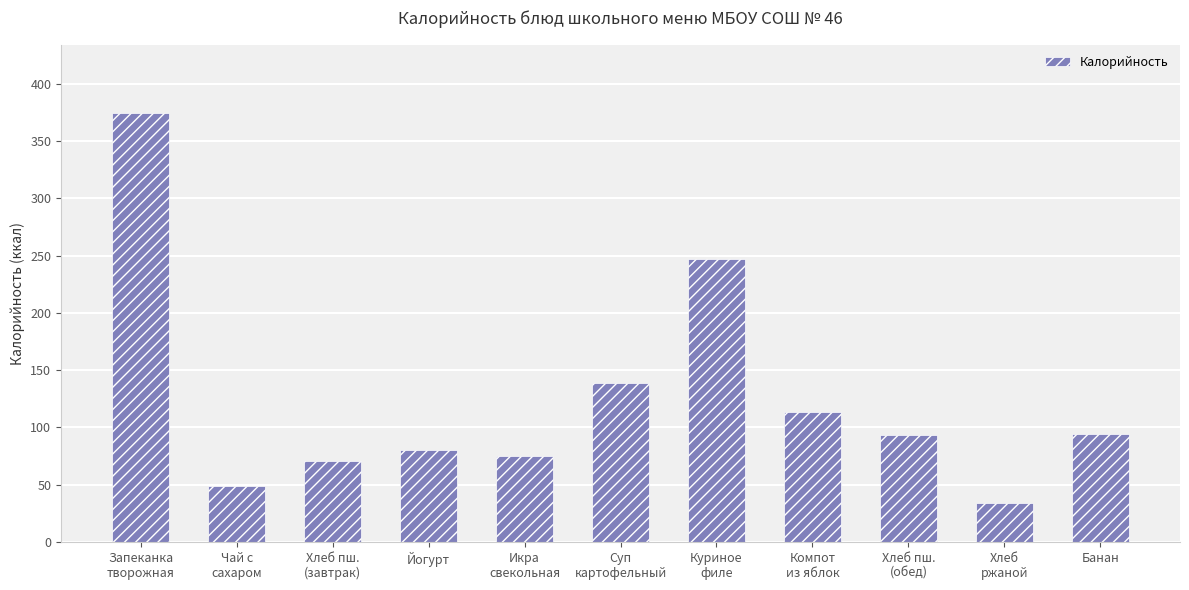

Which label corresponds to the smallest value in the chart?

Хлеб
ржаной